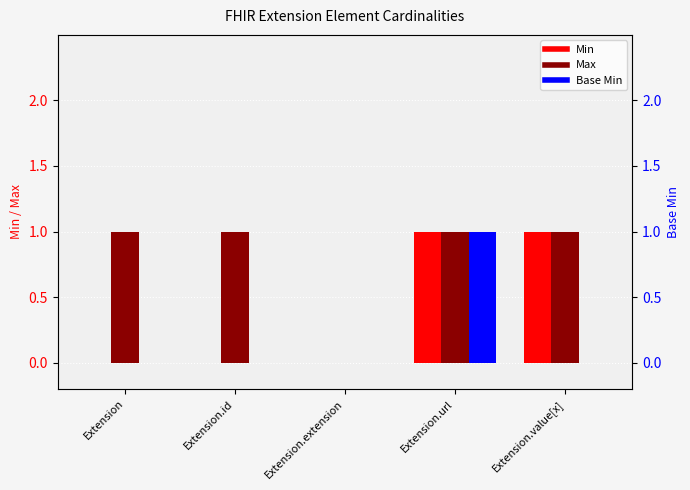

What are all the series names shown in the legend?

Min, Max, Base Min